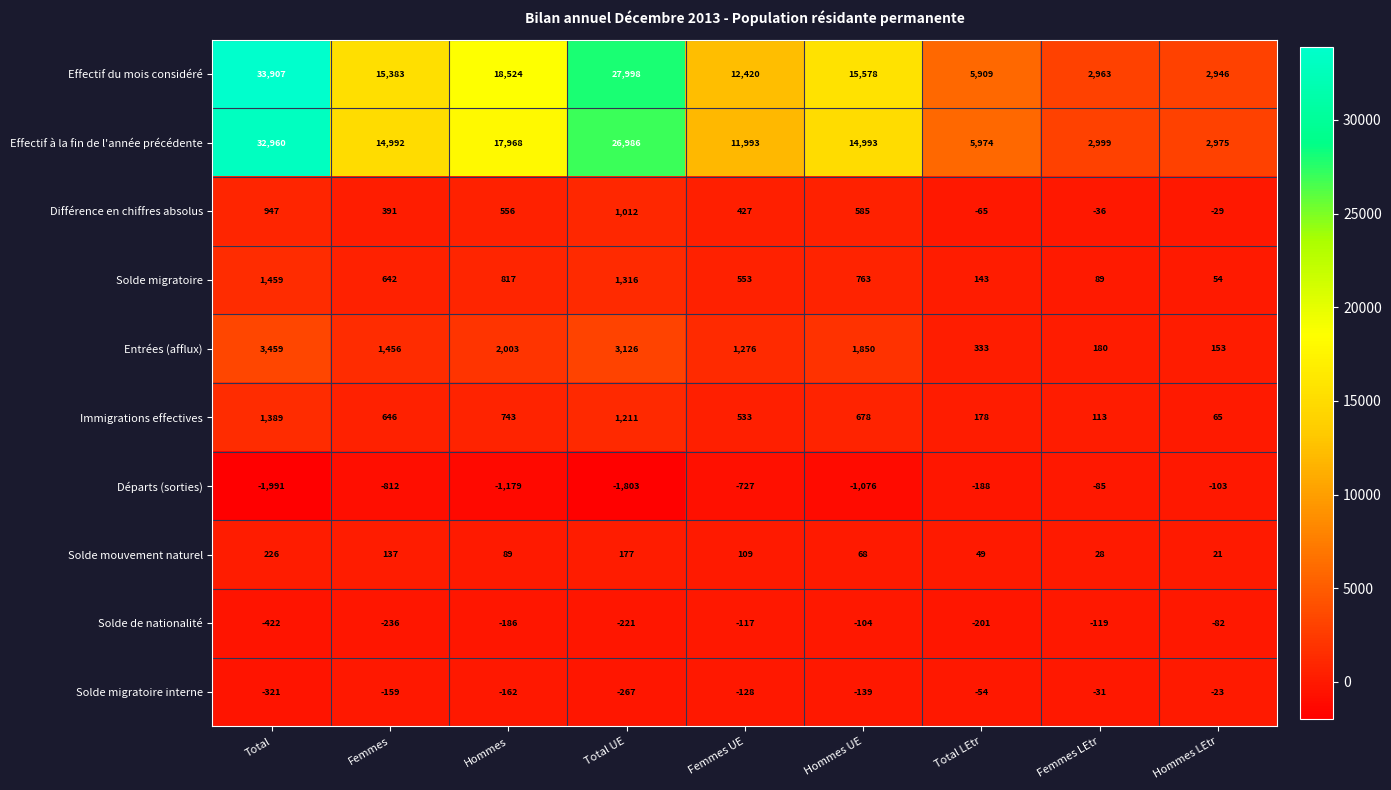

What is the sum of all Effectif du mois considéré values?

135628